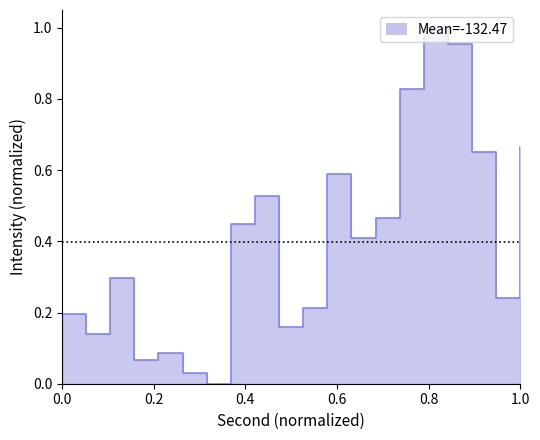

True or false: there are more than 1 points higher than both neighbors.

True